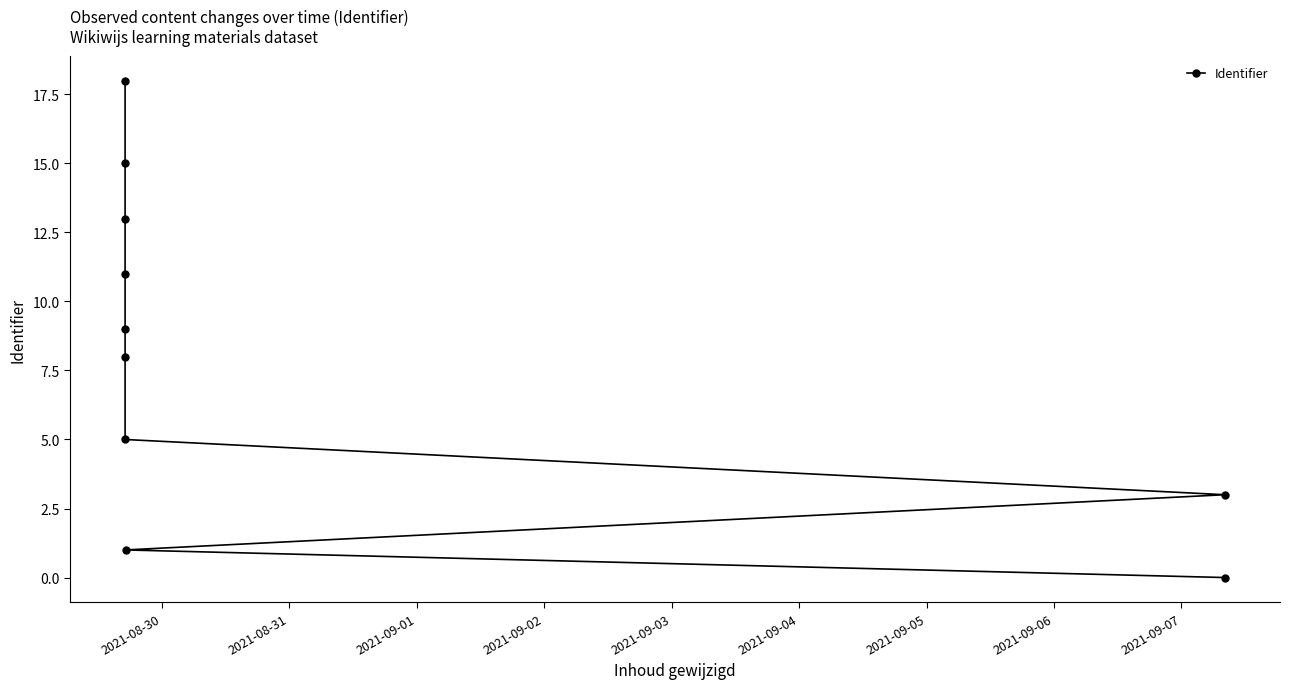

Count the number of categories in the chart.

10